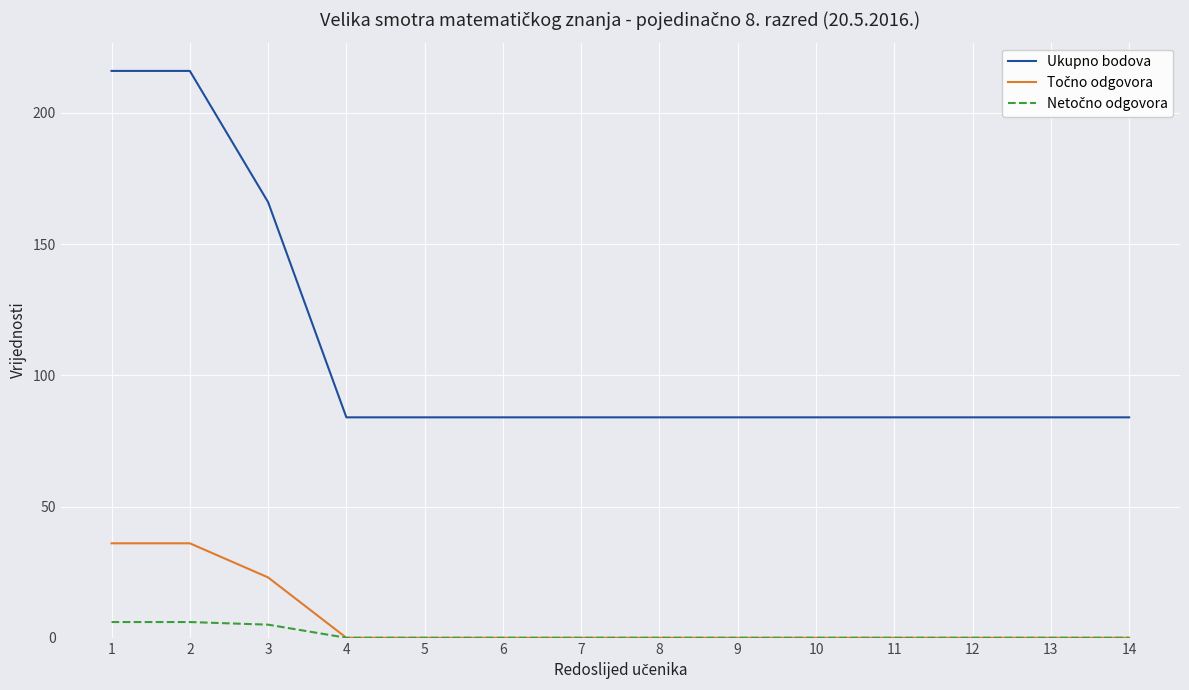

What is the minimum value for Ukupno bodova?

84